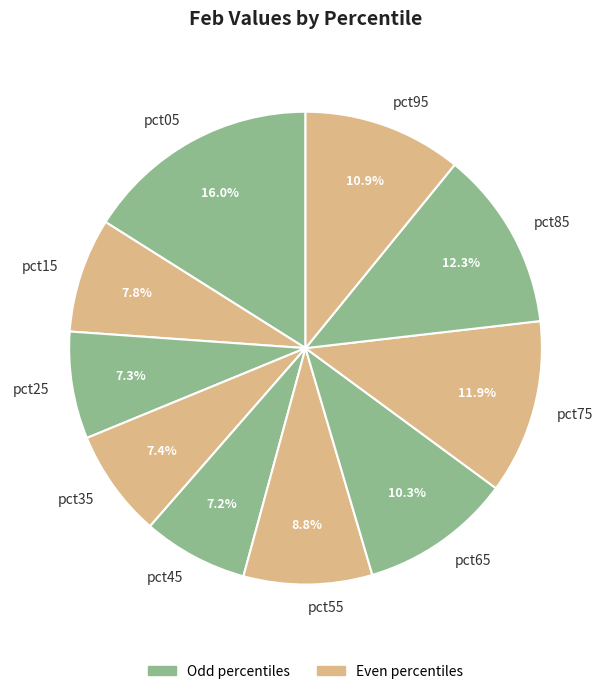

True or false: pct95 accounts for 1% of the total.

False